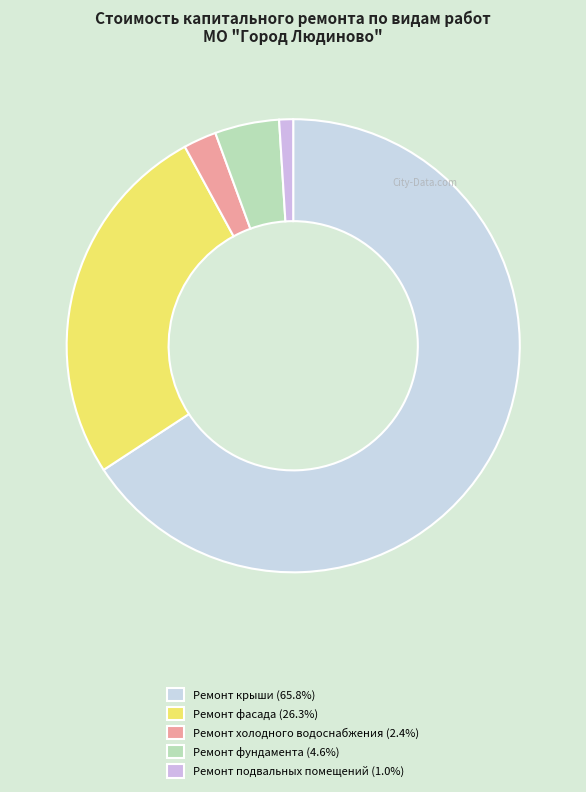

What portion of the pie excludes Ремонт фасада?

73.7%